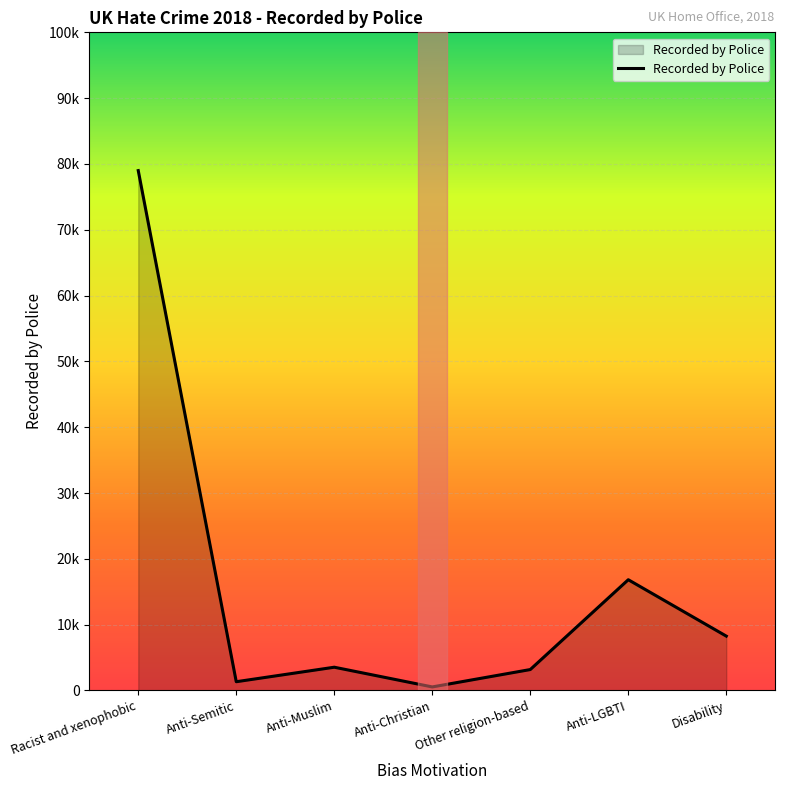

What is the sum of the values at Anti-Muslim and Other religion-based?

6705